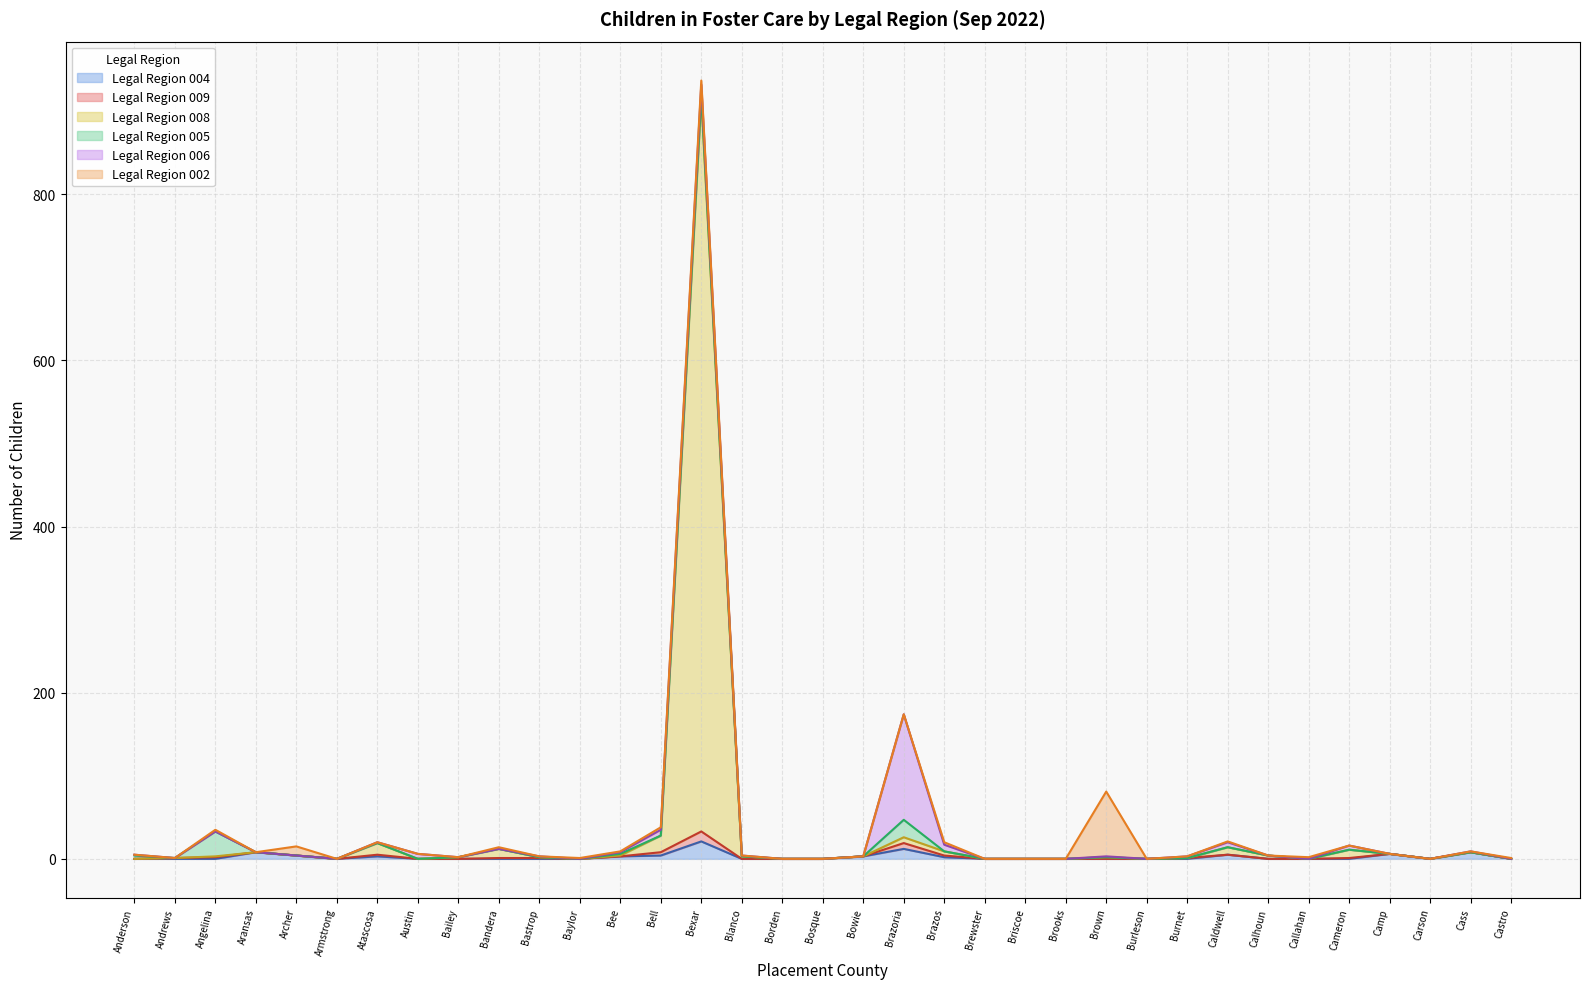

How many lines are shown in the chart?

6